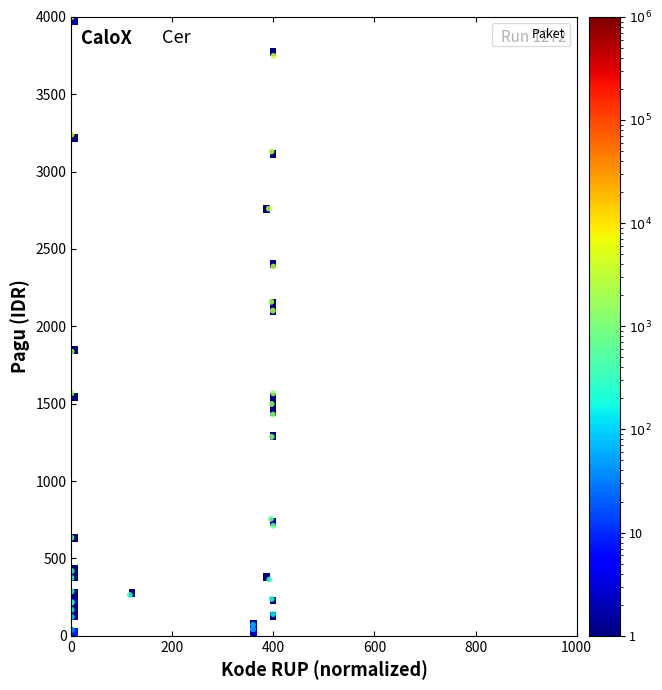

What Y value in the scatter plot is closest to 2000?

2100.8